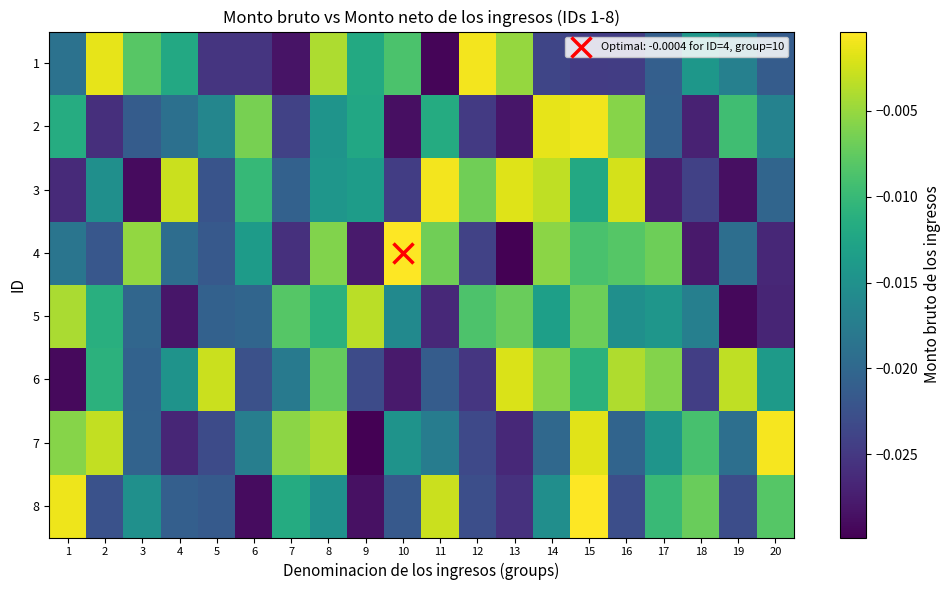

What is the total value across all series at 9?

-0.2